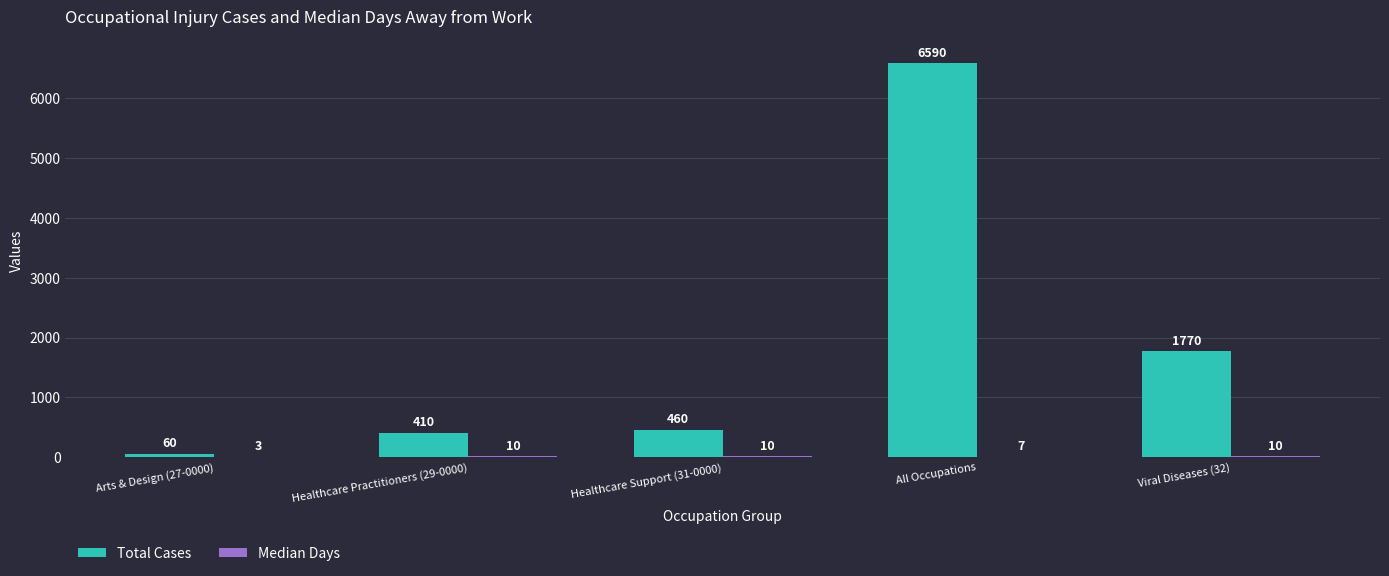

What is the greatest value displayed?

6590